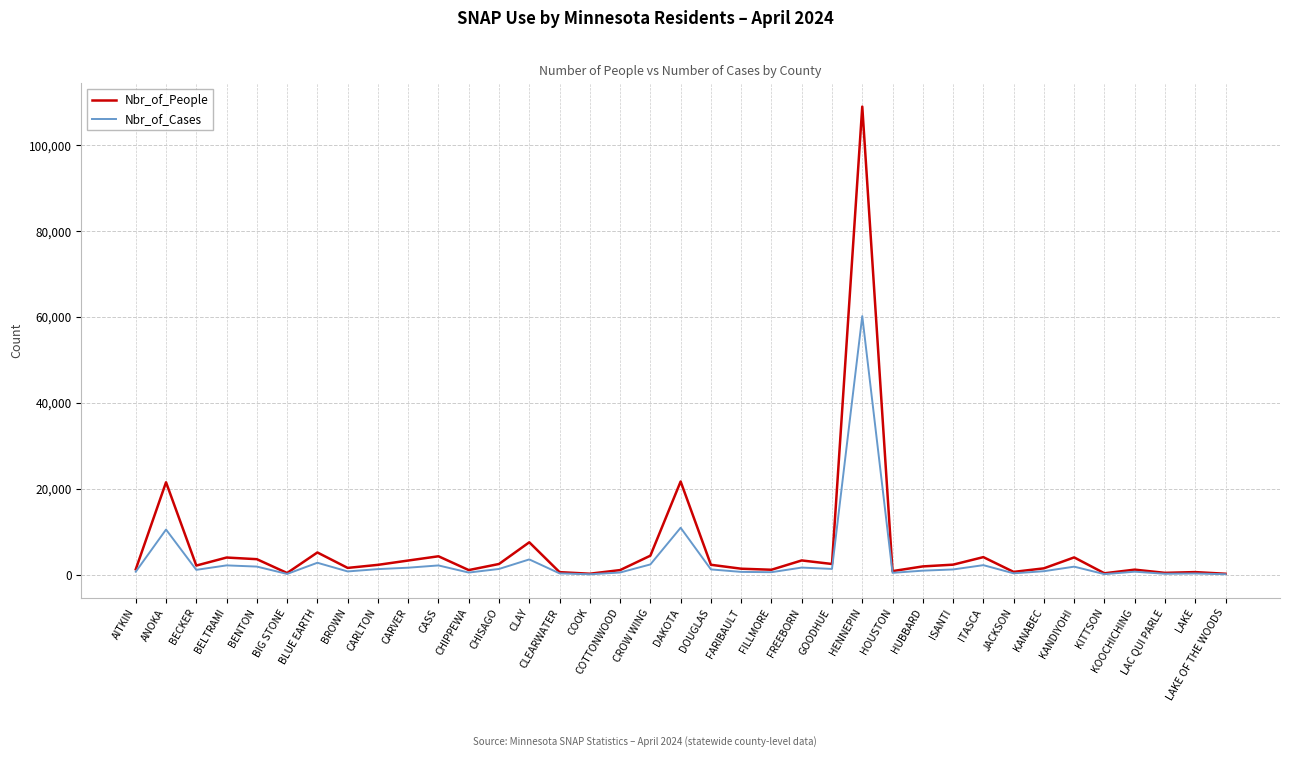

What is the difference between the highest and lowest values at GOODHUE?

1152